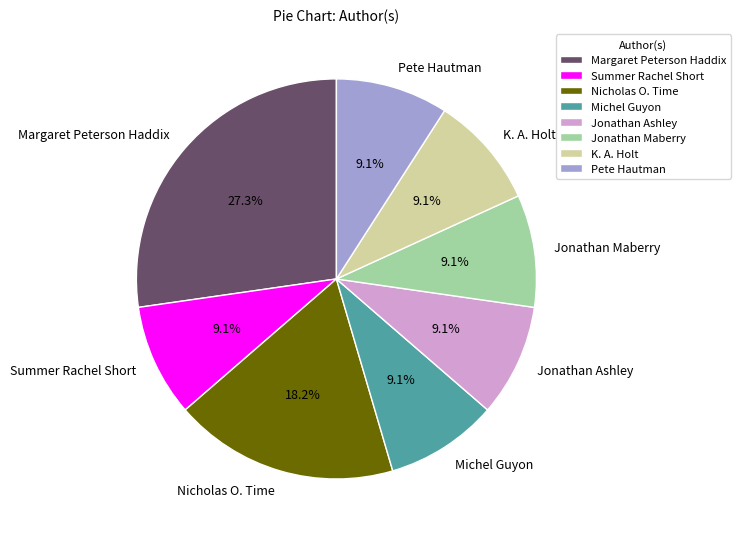

To the nearest percent, what is the combined percentage of Nicholas O. Time and Margaret Peterson Haddix?

45%